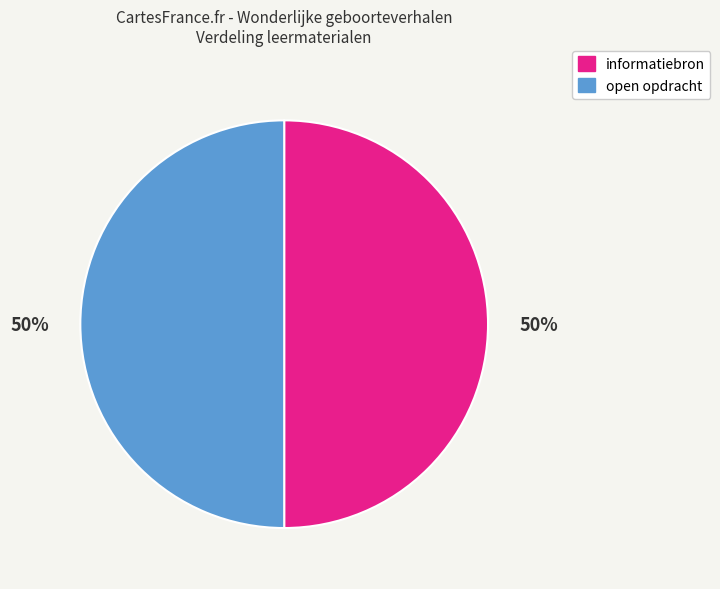

To the nearest percent, what is the average slice percentage?

50%